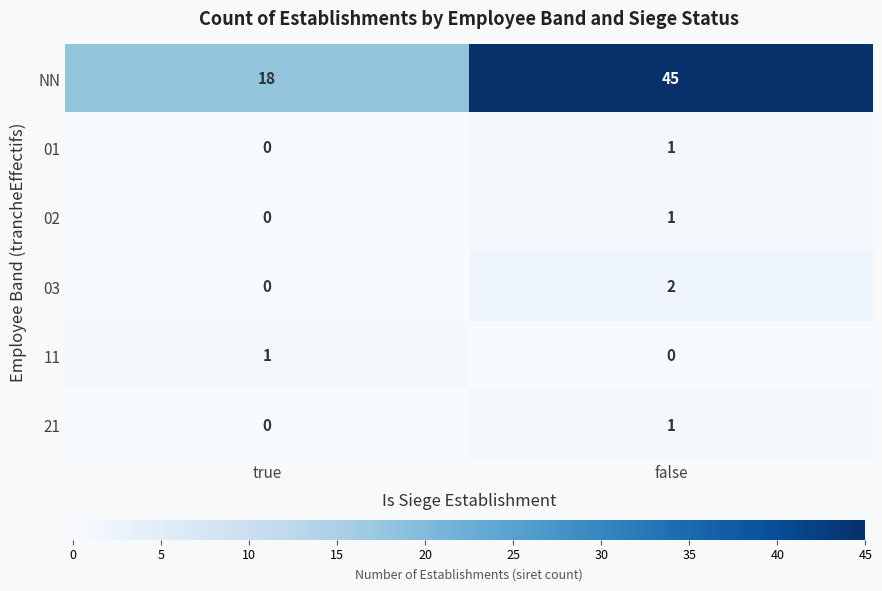

At which label is 03 closest to 1?

true